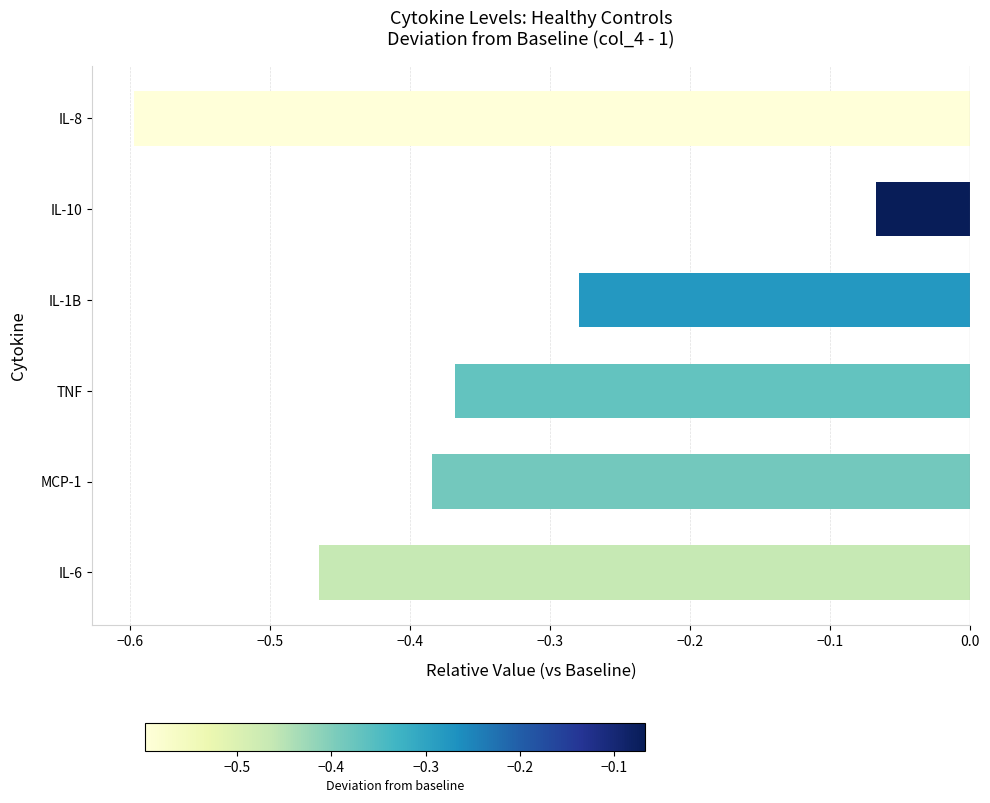

Between IL-10 and MCP-1, which is larger?

IL-10